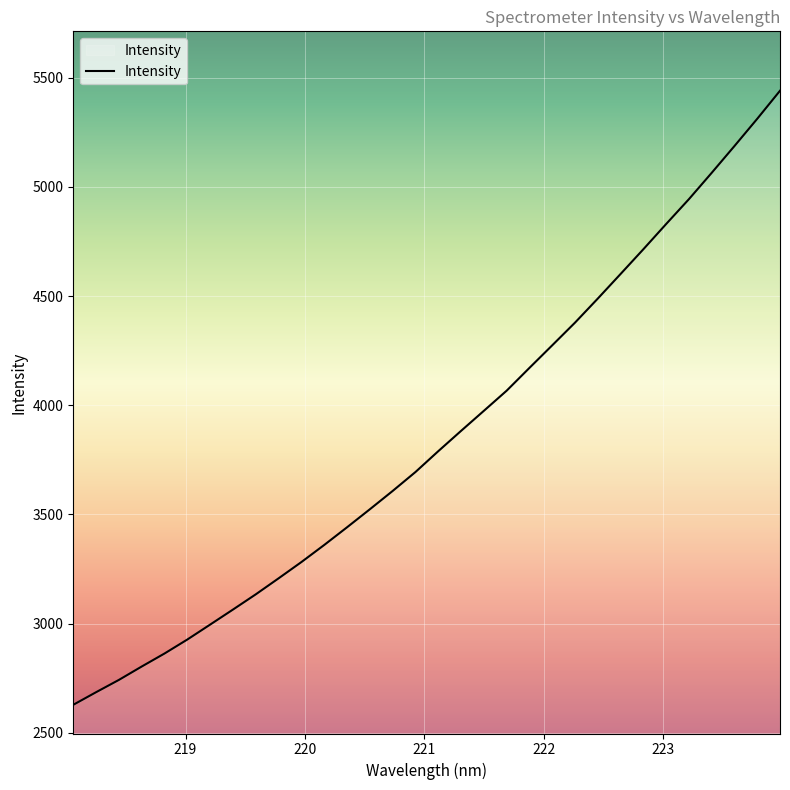

What is the difference between the maximum and minimum values?

2811.3